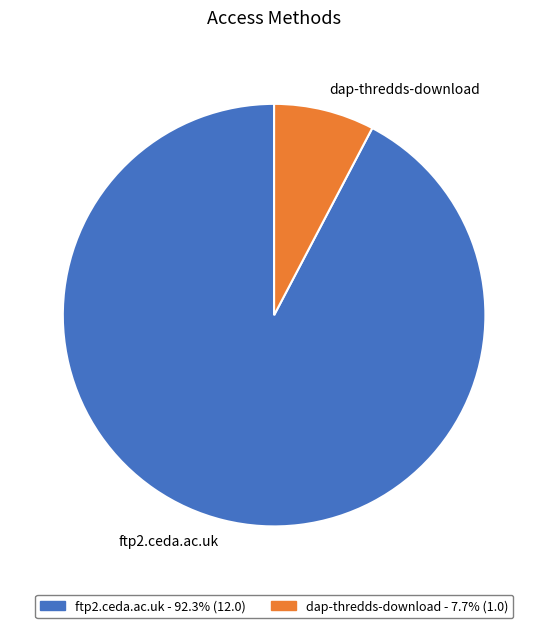

Is there any slice that represents more than half of the pie?

Yes